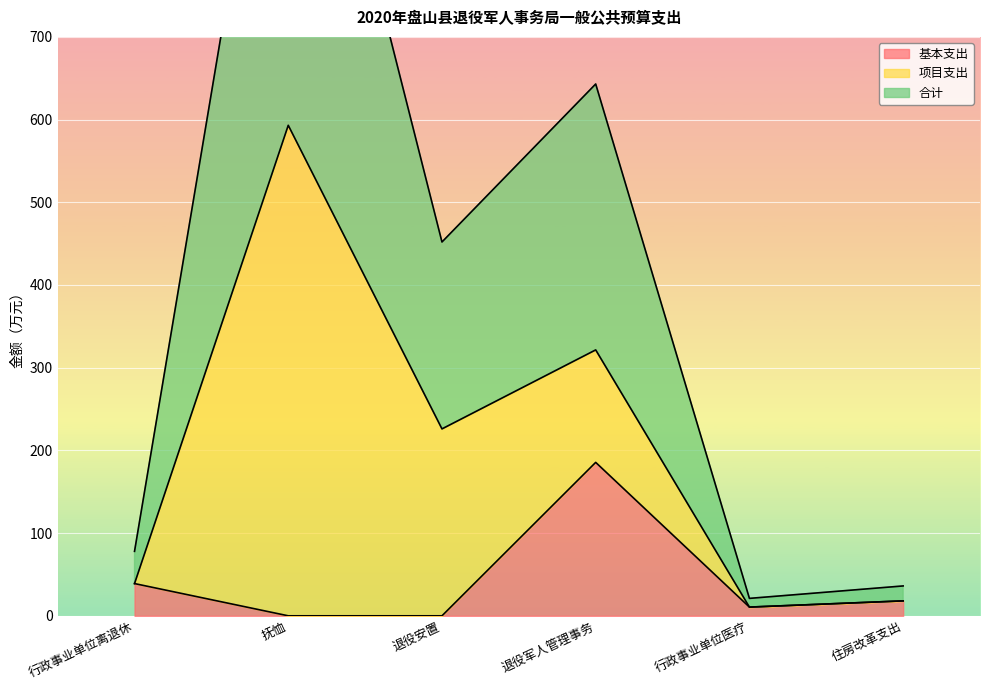

What is the difference between the second highest and second lowest values in the 合计 series?

303.5